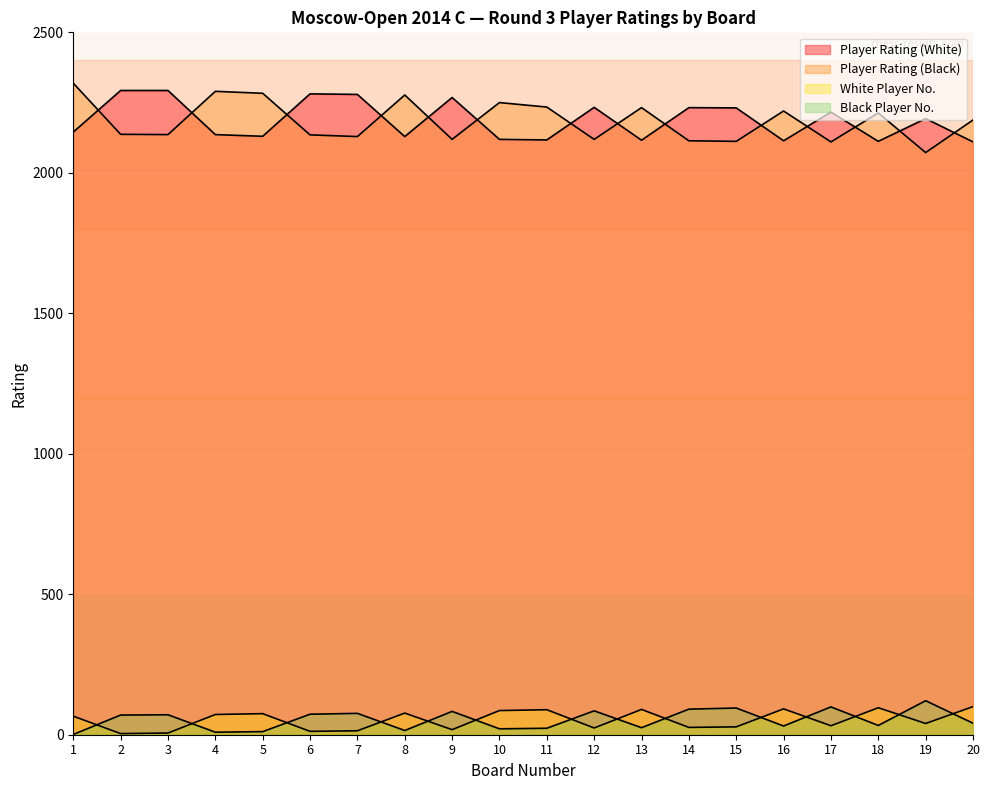

How many interior local valleys does the Black Player No. series have?

6